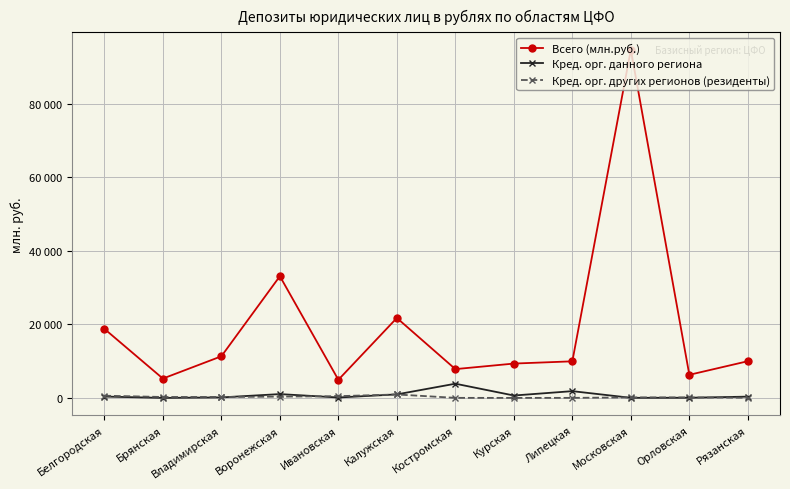

At Липецкая, list the series in order from smallest to largest.

Кред. орг. других регионов (резиденты), Кред. орг. данного региона, Всего (млн.руб.)